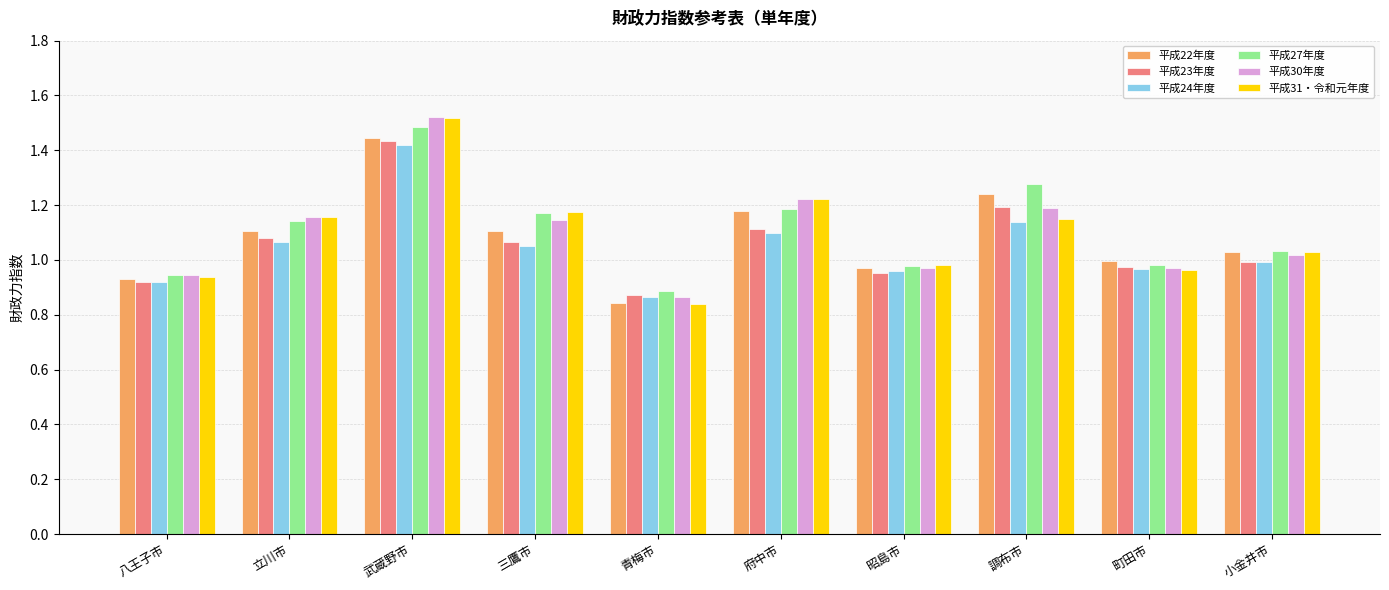

Which series has the largest range (max minus min)?

平成31・令和元年度